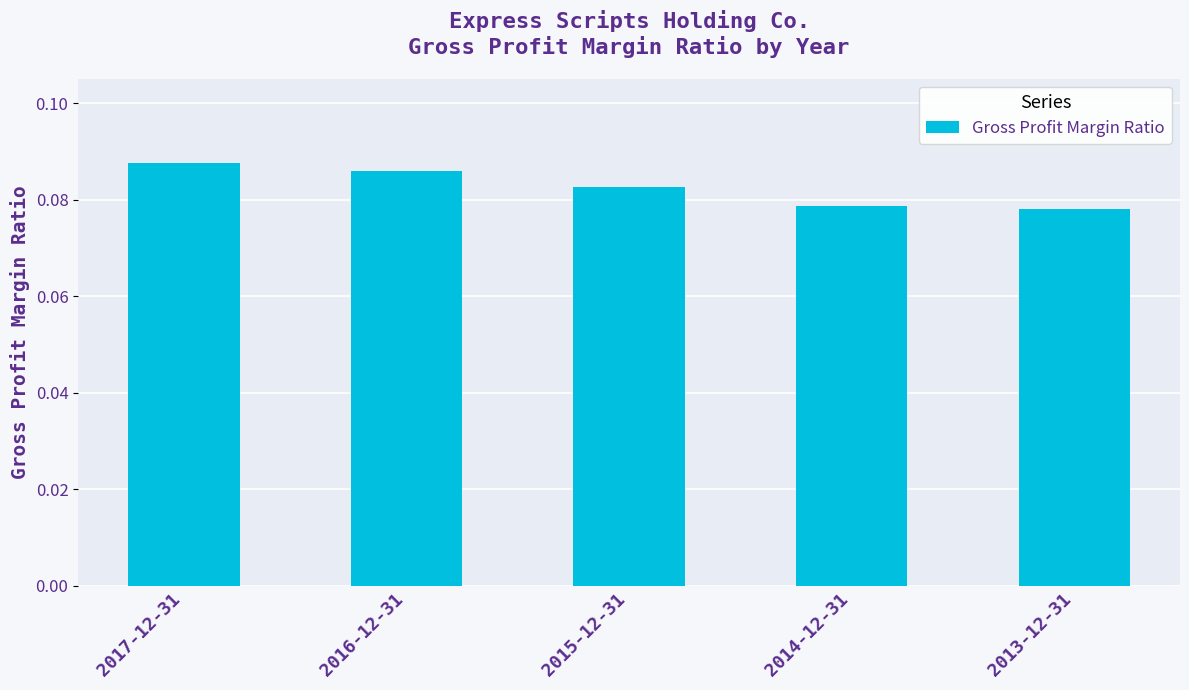

True or false: the data shows 0.0 at 2017-12-31.

False